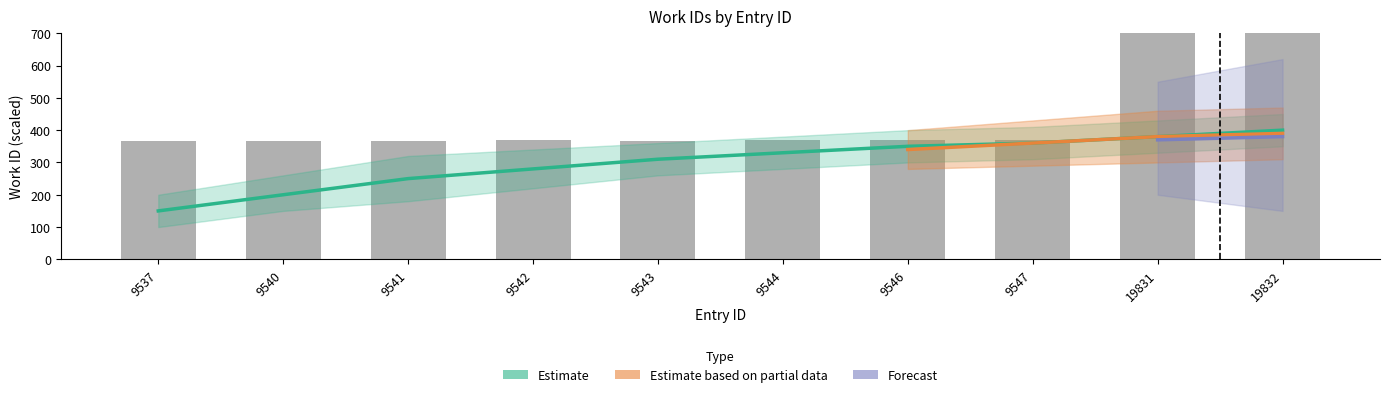

Reading left to right, transcribe all the data shown in this chart.

367.6	367.9	367.9	368.0	367.9	368.0	368.2	368.3	727.7	727.8